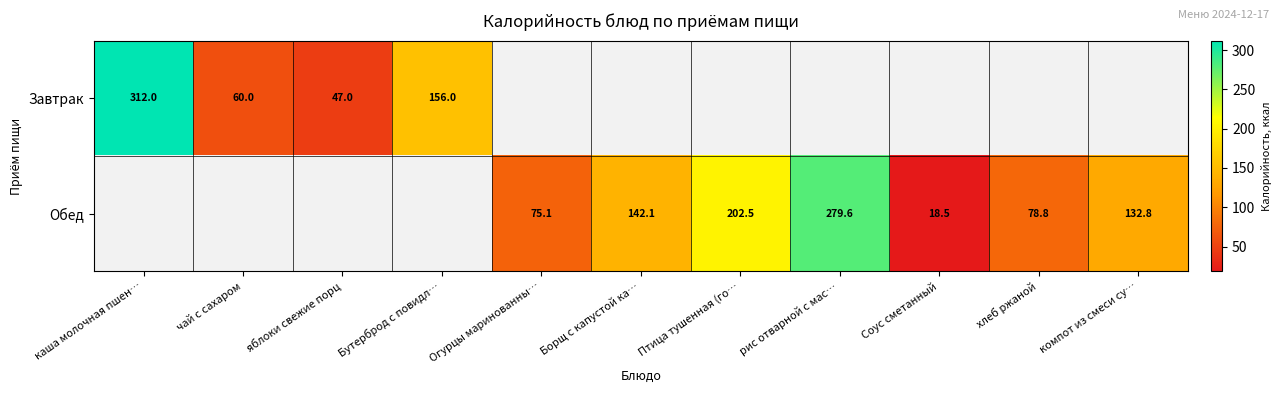

At how many categories does at least one series exceed 284?

1